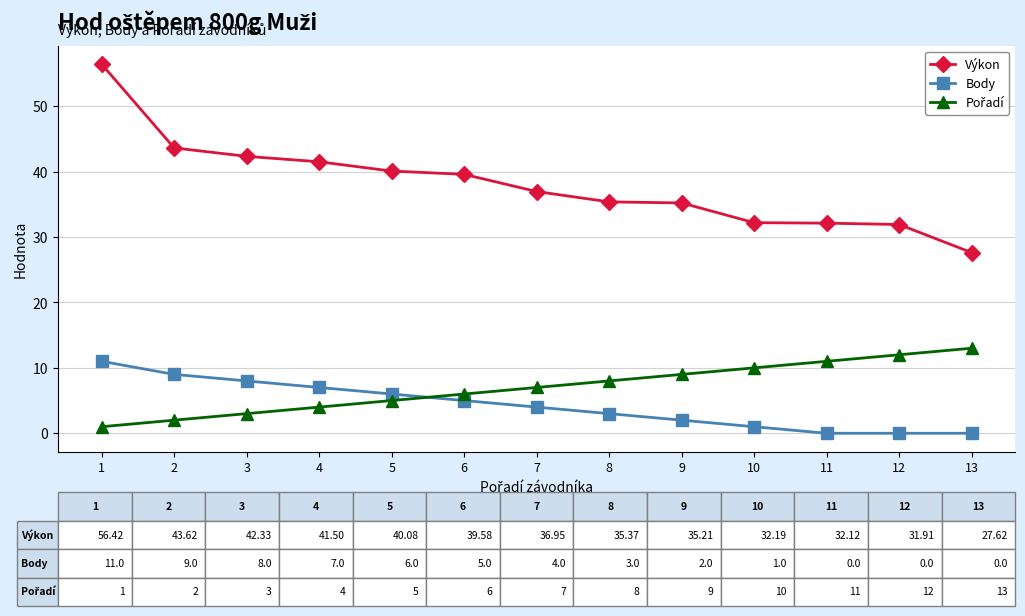

Between 1 and 6, which series saw the biggest shift?

Výkon